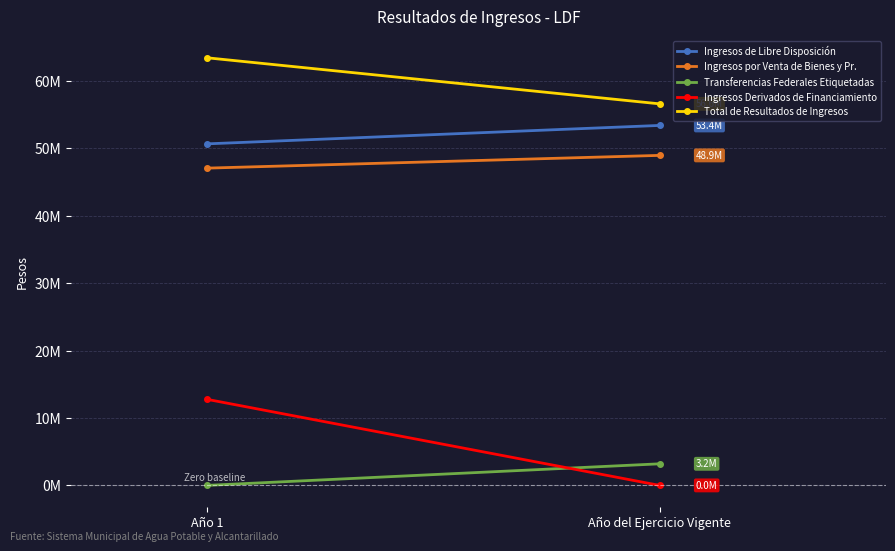

Reading left to right, what are all the values shown in this chart?

Ingresos de Libre Disposición: Año 1=50637680.3	Año del Ejercicio Vigente=53371101.0
Ingresos por Venta de Bienes y Pr.: Año 1=47039456.4	Año del Ejercicio Vigente=48930433.0
Transferencias Federales Etiquetadas: Año 1=0.0	Año del Ejercicio Vigente=3200000.0
Ingresos Derivados de Financiamiento: Año 1=12765164.2	Año del Ejercicio Vigente=0.0
Total de Resultados de Ingresos: Año 1=63402844.5	Año del Ejercicio Vigente=56571101.0